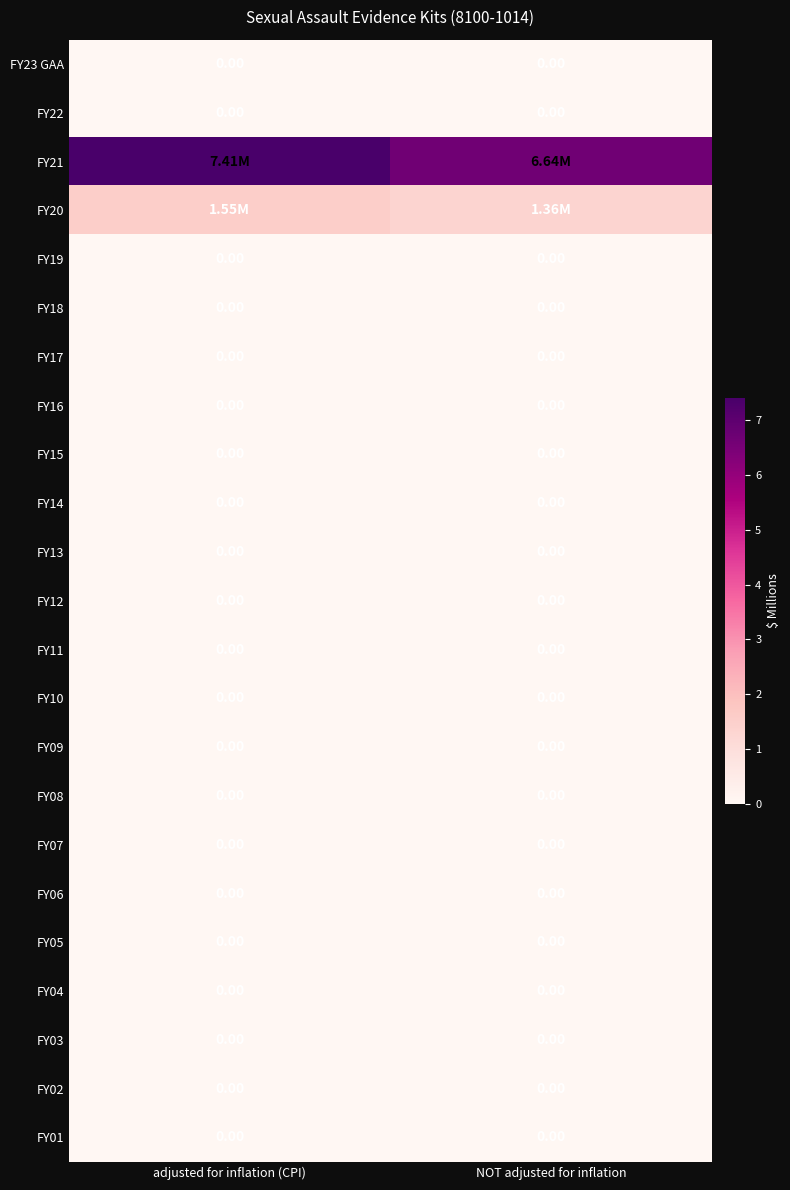

Rank the categories by FY21 value from lowest to highest.

NOT adjusted for inflation, adjusted for inflation (CPI)